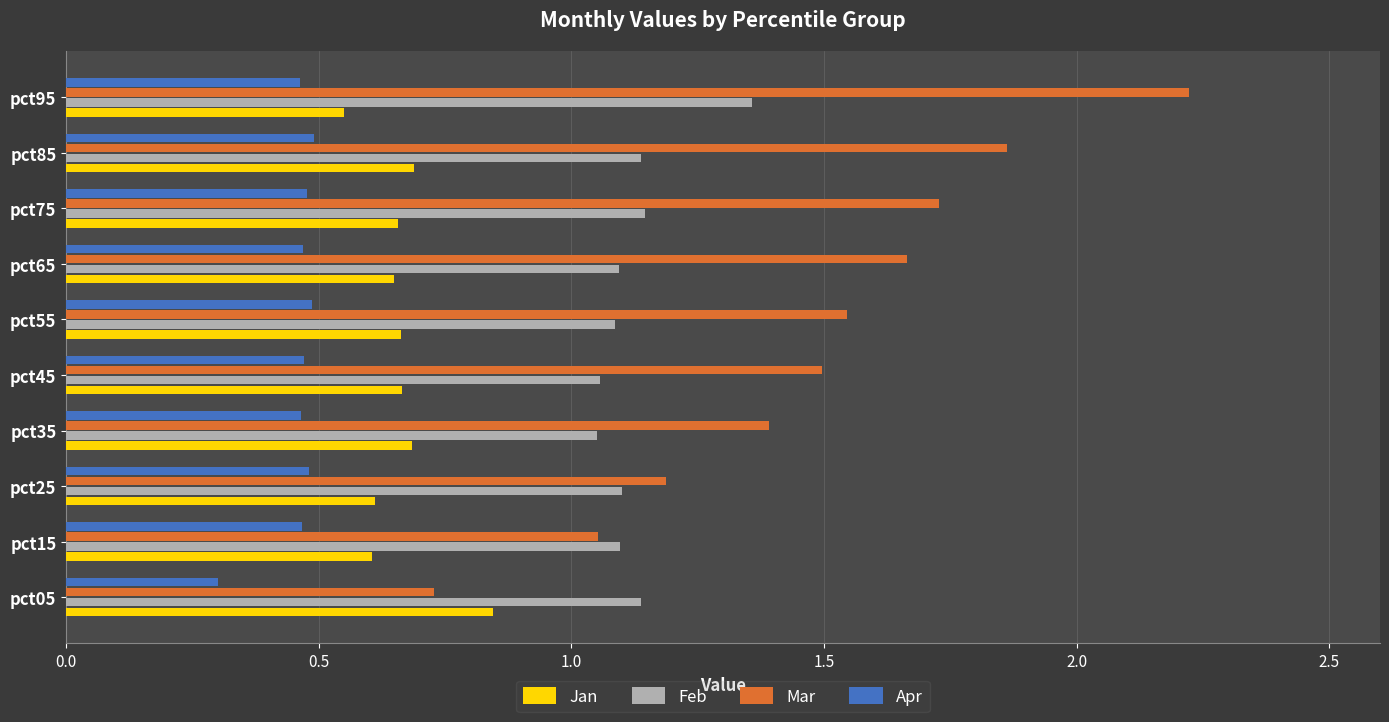

Which series has the largest total across all categories?

Mar